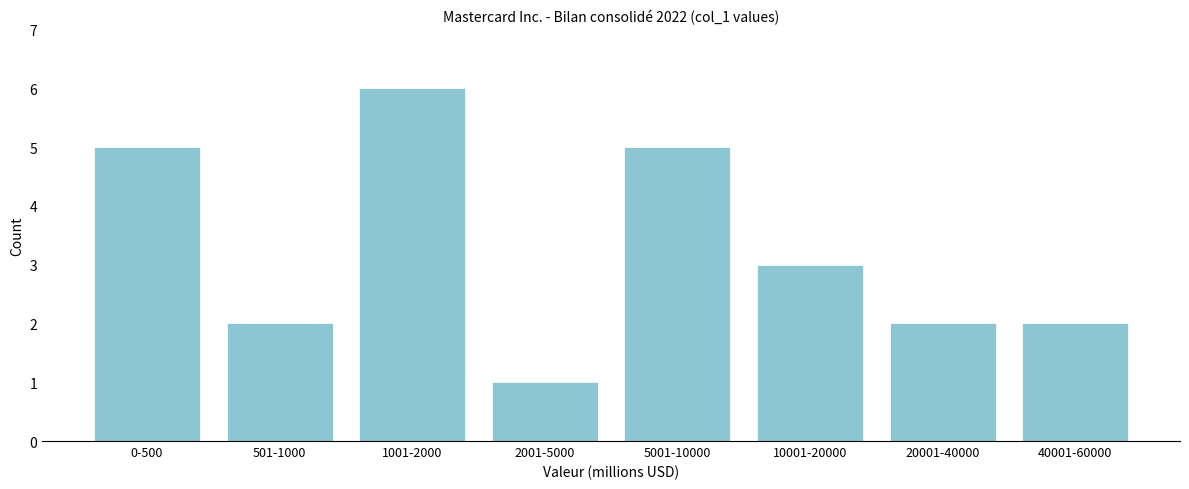

Reading right to left, what are all the values shown in this chart?

40001-60000=2	20001-40000=2	10001-20000=3	5001-10000=5	2001-5000=1	1001-2000=6	501-1000=2	0-500=5